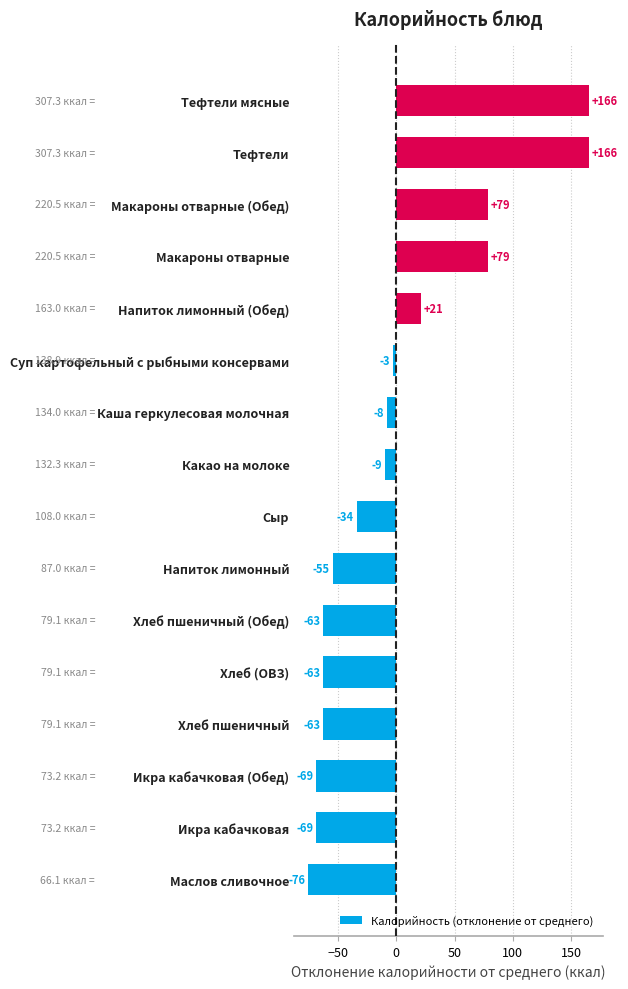

Does the chart contain any negative values?

Yes